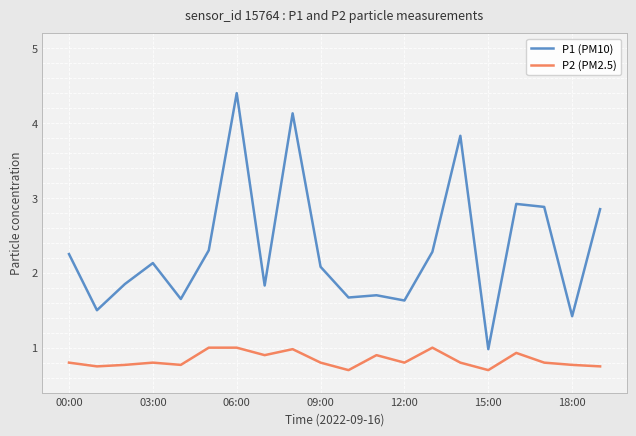

What is the difference between the maximum and minimum values in the P2 (PM2.5) series?

0.3